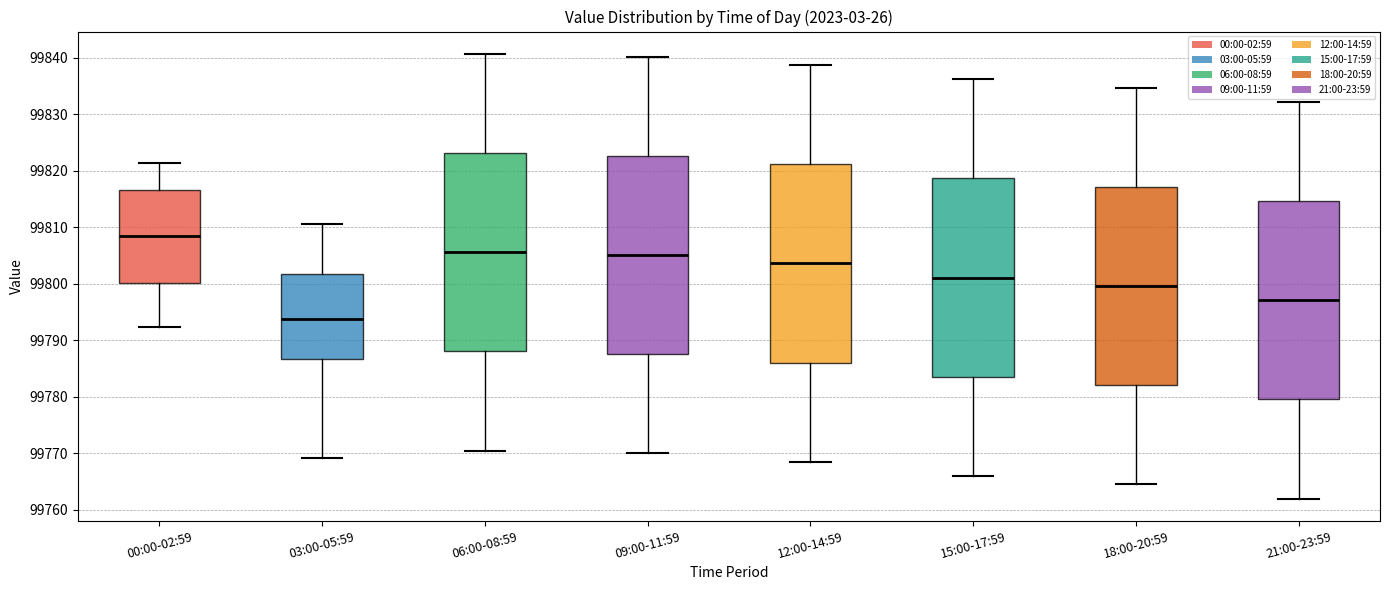

Which box's median line is the lowest?

03:00-05:59